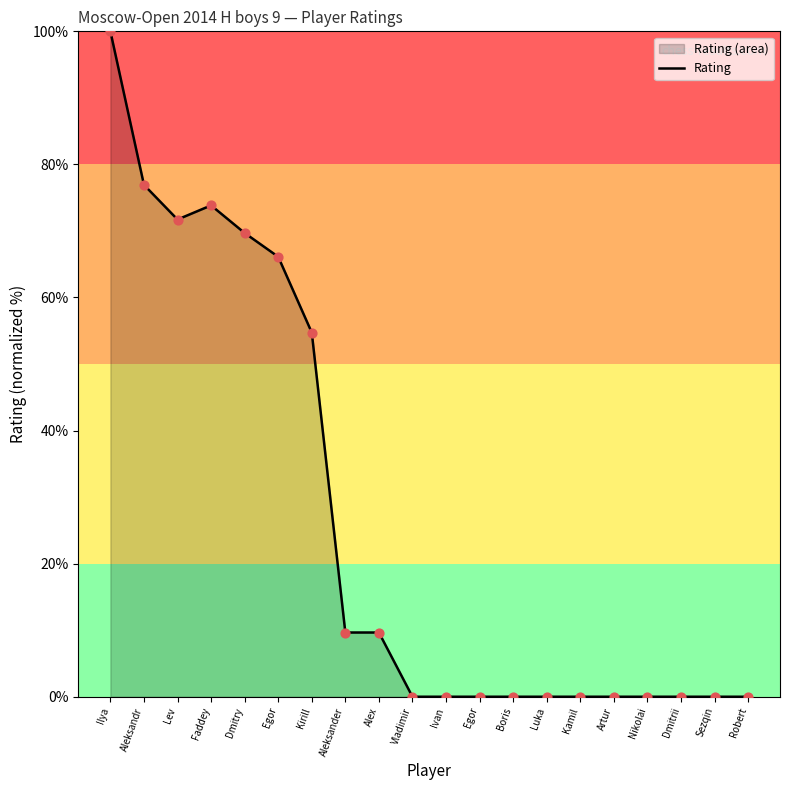

What is the change in value from Ilya to Ivan?

-100.0